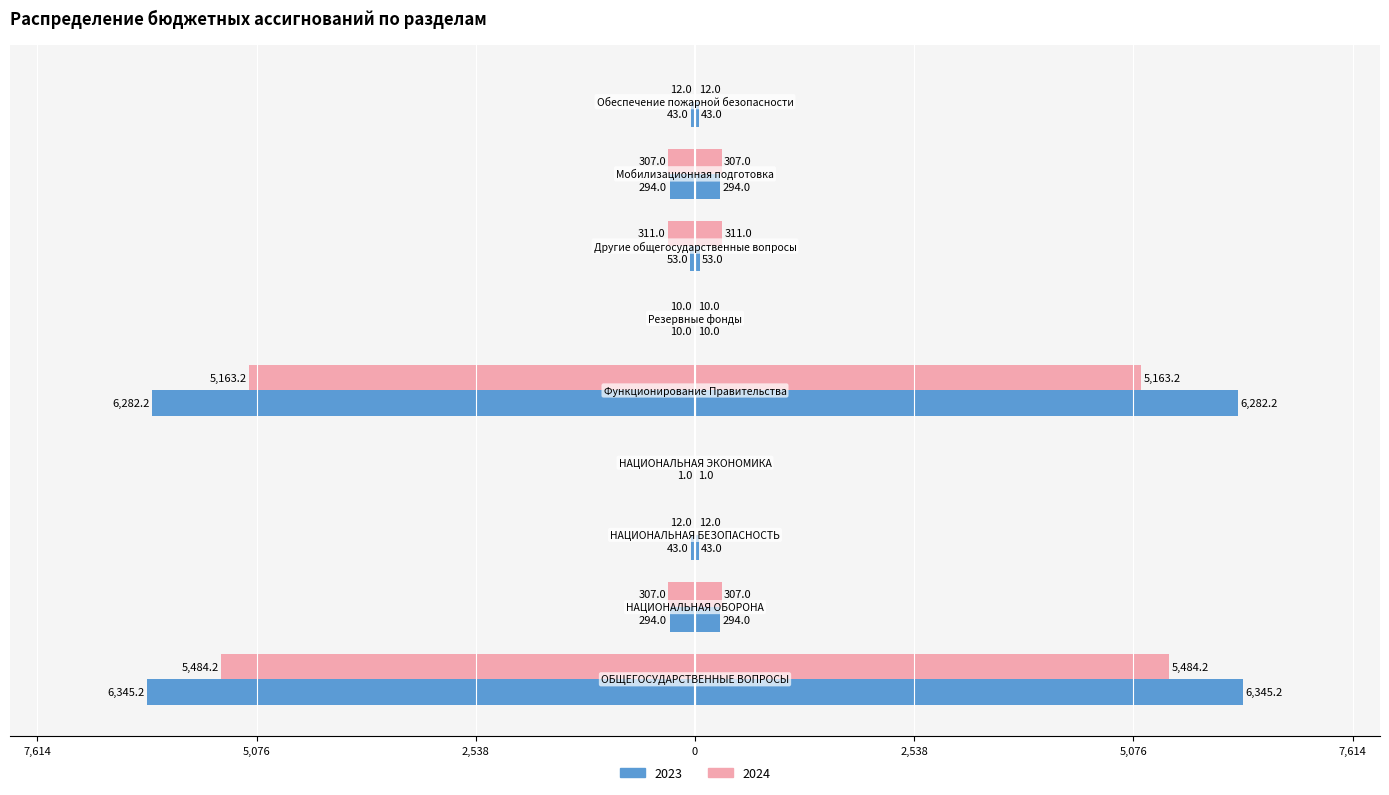

Reading left to right, list all the values displayed in this chart.

2023: ОБЩЕГОСУДАРСТВЕННЫЕ ВОПРОСЫ=-6345.2	НАЦИОНАЛЬНАЯ ОБОРОНА=-294.0	НАЦИОНАЛЬНАЯ БЕЗОПАСНОСТЬ=-43.0	НАЦИОНАЛЬНАЯ ЭКОНОМИКА=-1.0	Функционирование Правительства=-6282.2	Резервные фонды=-10.0	Другие общегосударственные вопросы=-53.0	Мобилизационная подготовка=-294.0	Обеспечение пожарной безопасности=-43.0
2024: ОБЩЕГОСУДАРСТВЕННЫЕ ВОПРОСЫ=-5484.2	НАЦИОНАЛЬНАЯ ОБОРОНА=-307.0	НАЦИОНАЛЬНАЯ БЕЗОПАСНОСТЬ=-12.0	НАЦИОНАЛЬНАЯ ЭКОНОМИКА=0.0	Функционирование Правительства=-5163.2	Резервные фонды=-10.0	Другие общегосударственные вопросы=-311.0	Мобилизационная подготовка=-307.0	Обеспечение пожарной безопасности=-12.0